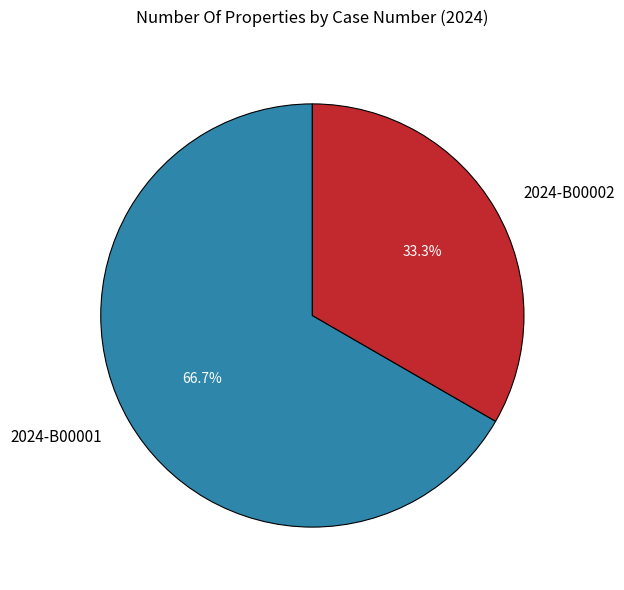

What portion of the pie excludes 2024-B00001?

33.3%